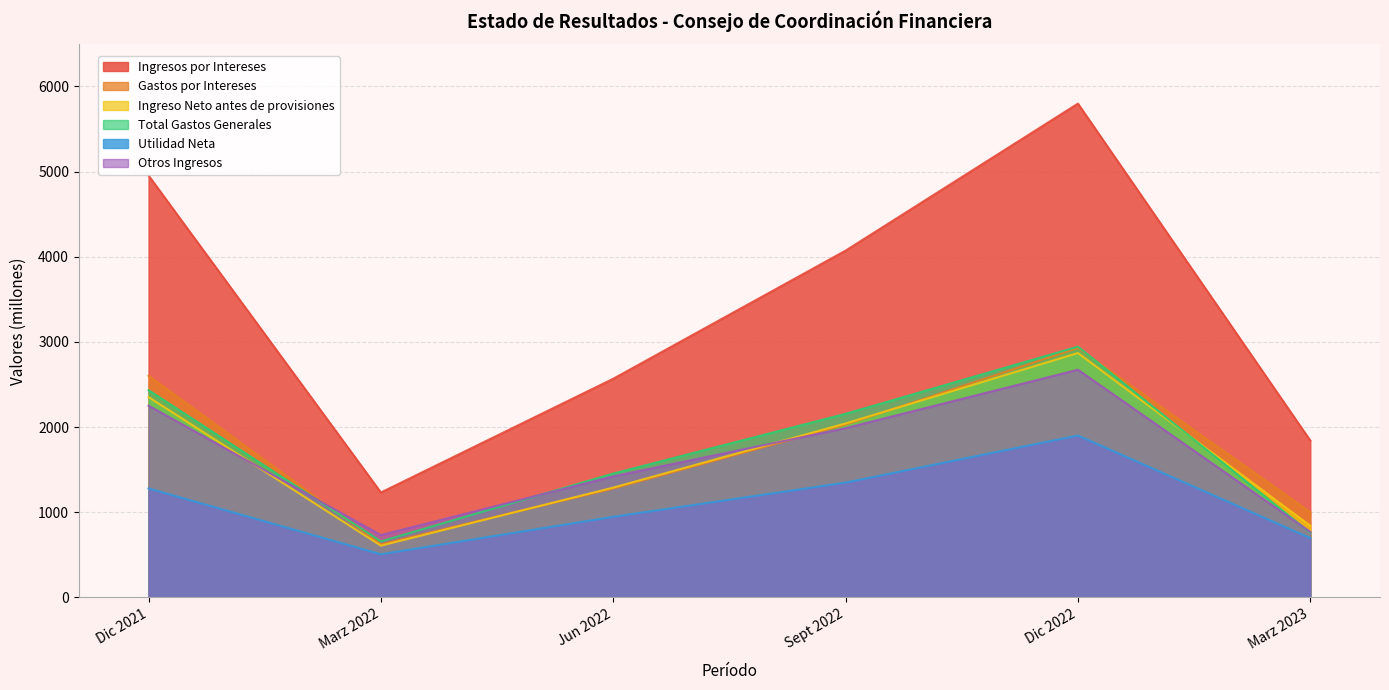

Count the number of categories in the chart.

6